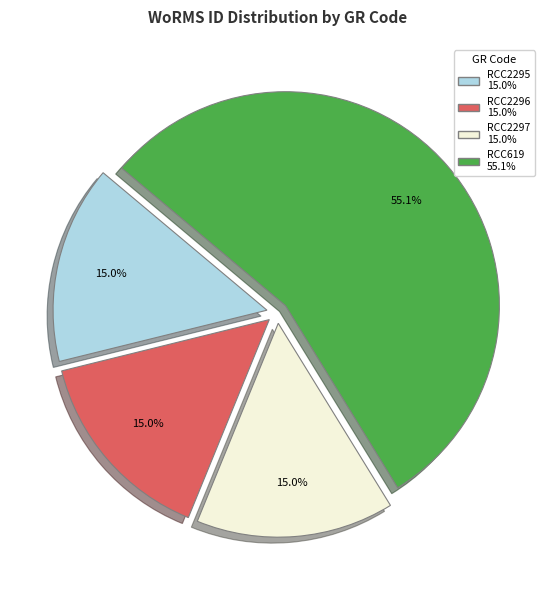

What is the largest slice in the pie chart?

RCC619